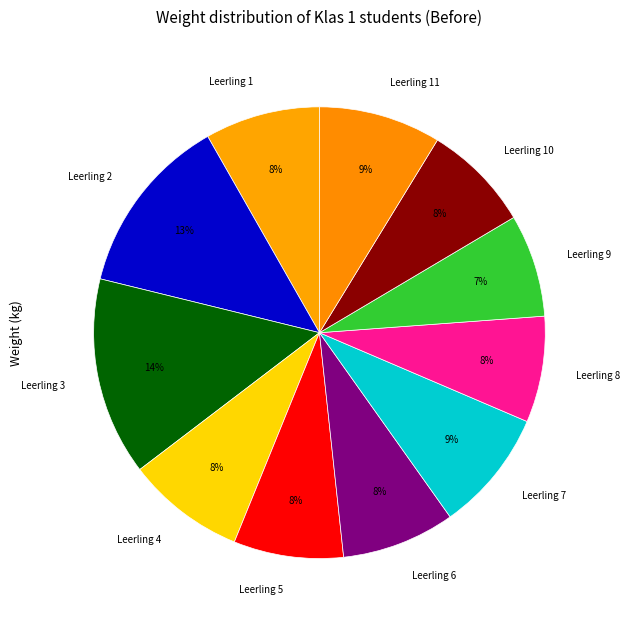

To the nearest percent, what is the average slice percentage?

9%